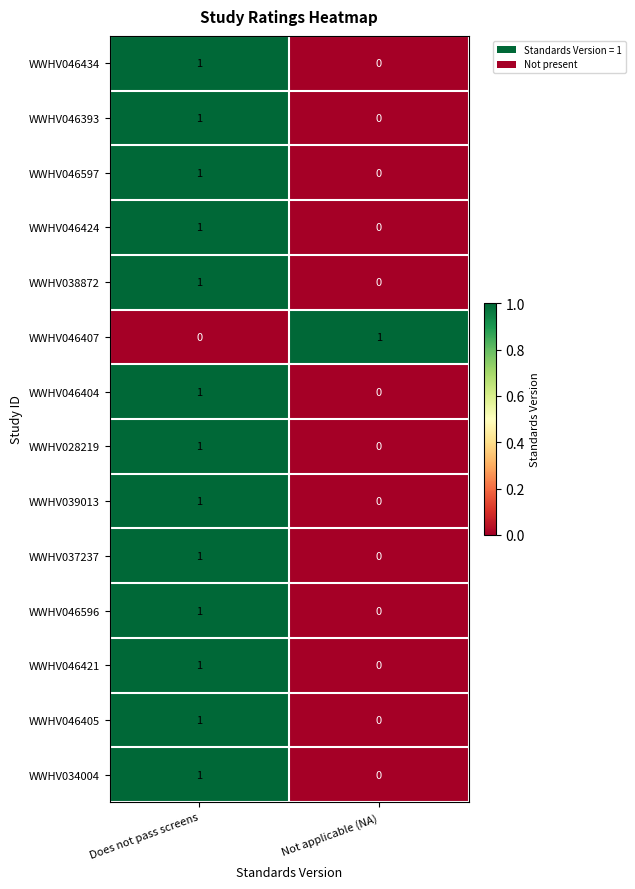

What is the spread (max minus min) of values at Does not pass screens?

1